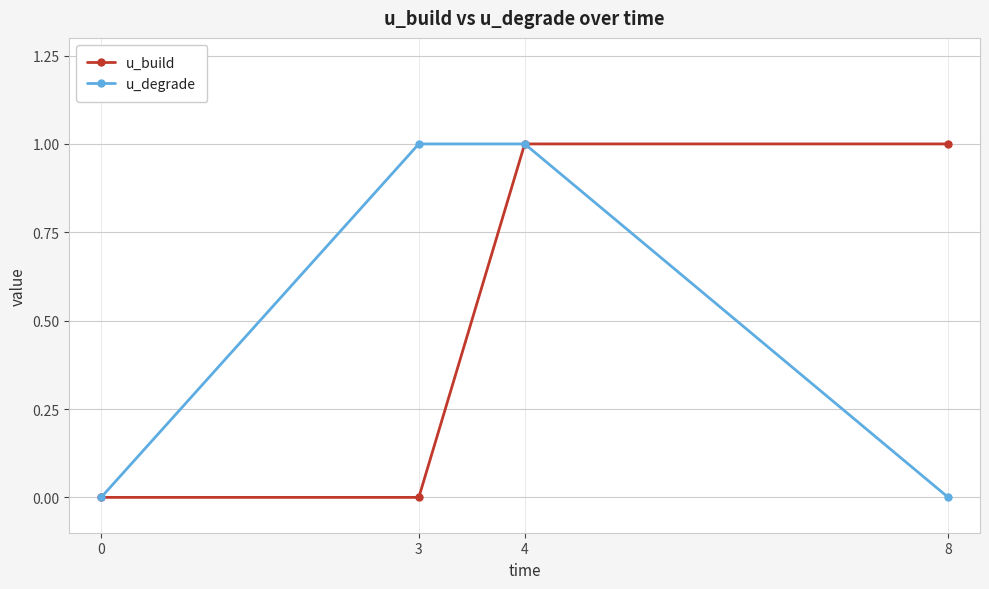

The value of u_build at 0 is 0. True or false?

True